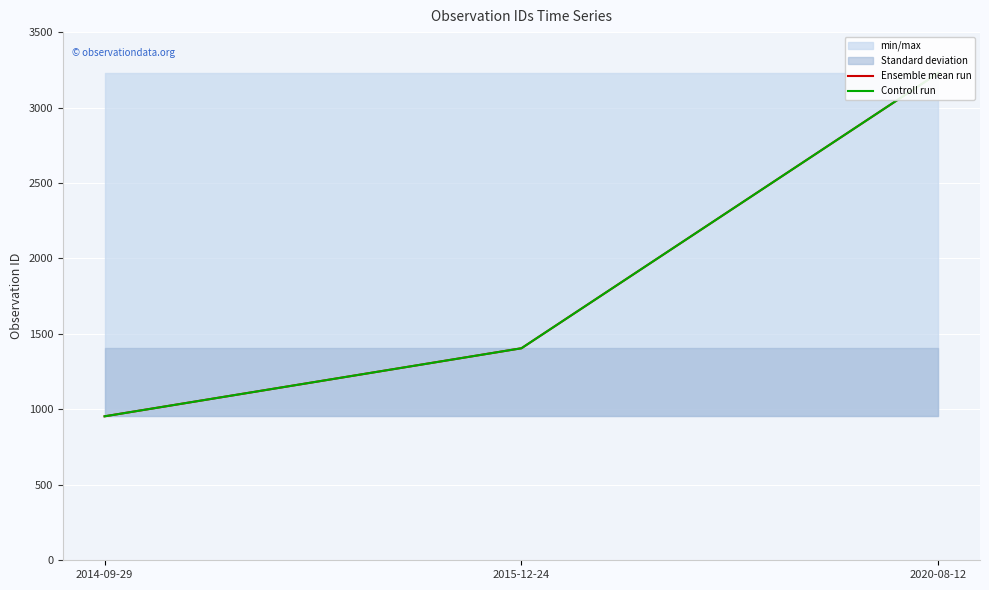

Between 2014-09-29 and 2020-08-12, which series saw the biggest shift?

Ensemble mean run